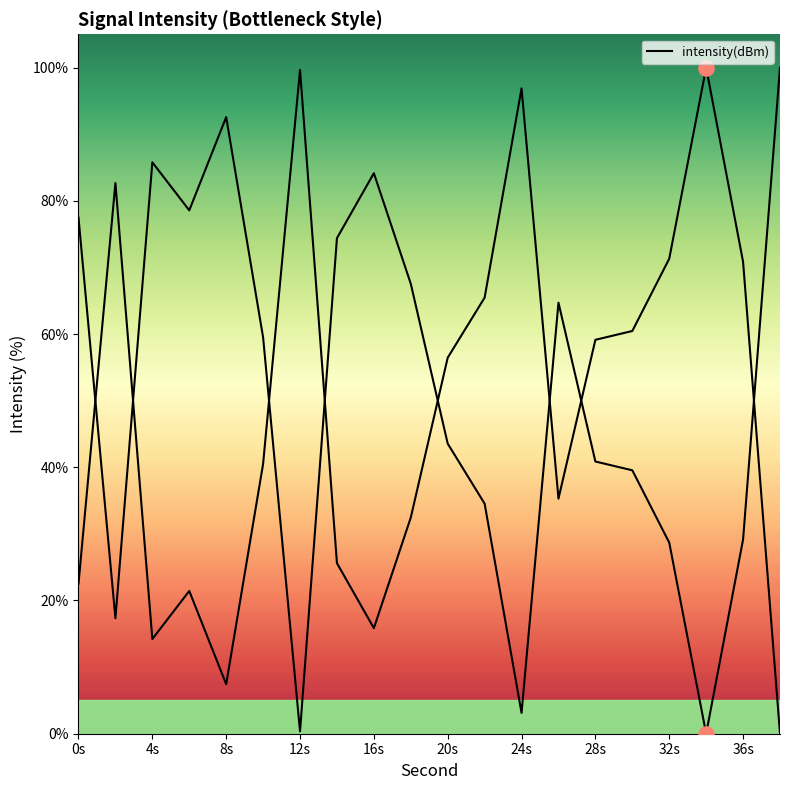

Between 20s and 8s, which is larger?

8s